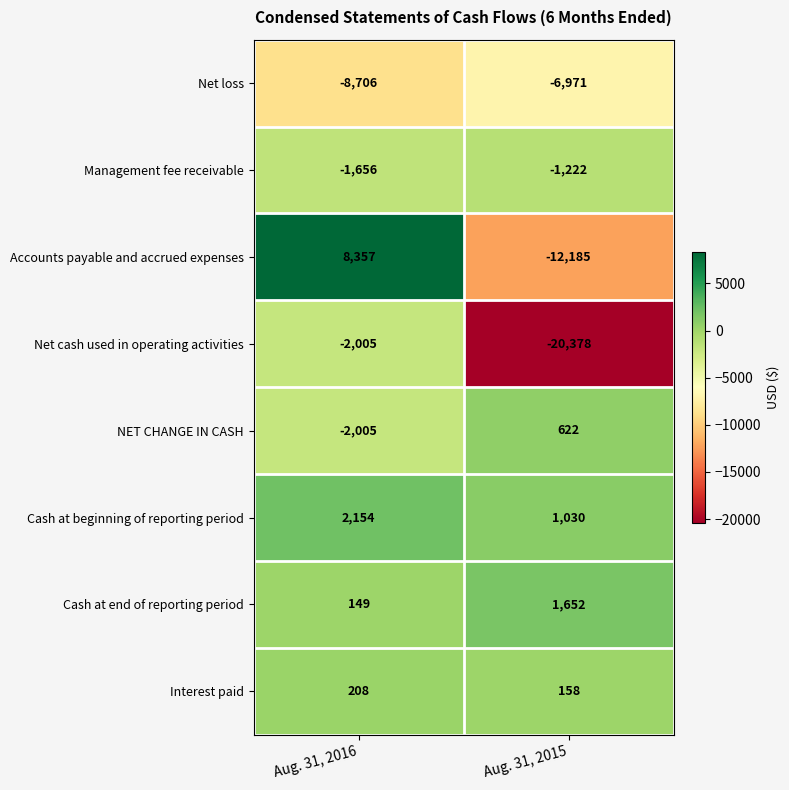

At Aug. 31, 2015, list the series in order from smallest to largest.

Net cash used in operating activities, Accounts payable and accrued expenses, Net loss, Management fee receivable, Interest paid, NET CHANGE IN CASH, Cash at beginning of reporting period, Cash at end of reporting period